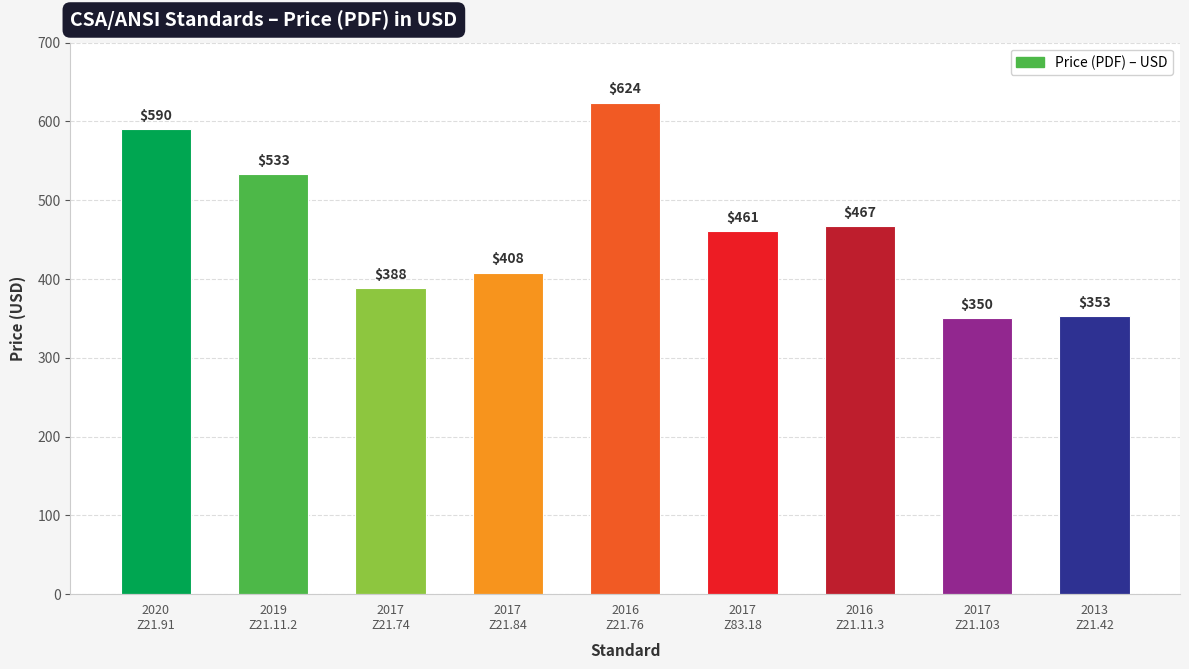

What is the change in value from 2020
Z21.91 to 2016
Z21.11.3?

-123